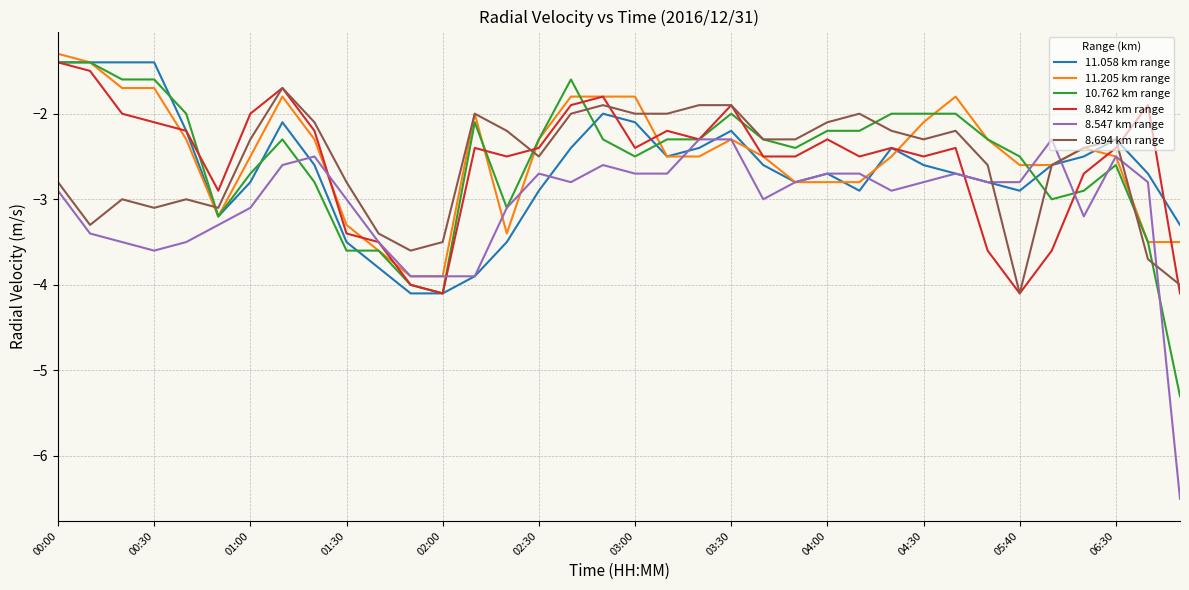

What is the minimum value for 8.694 km range?

-4.1